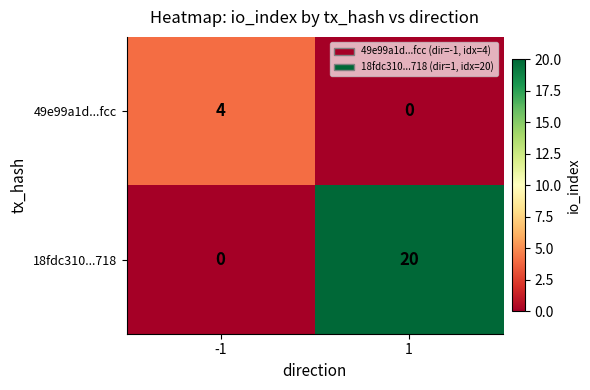

What is the sum of all 49e99a1d...fcc values?

4